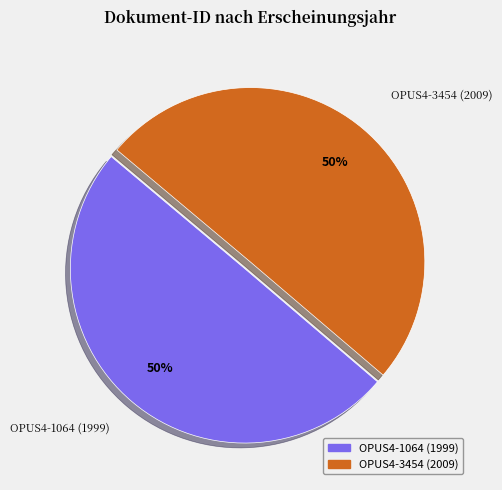

The OPUS4-1064 (1999) slice represents 50% of the pie. True or false?

True